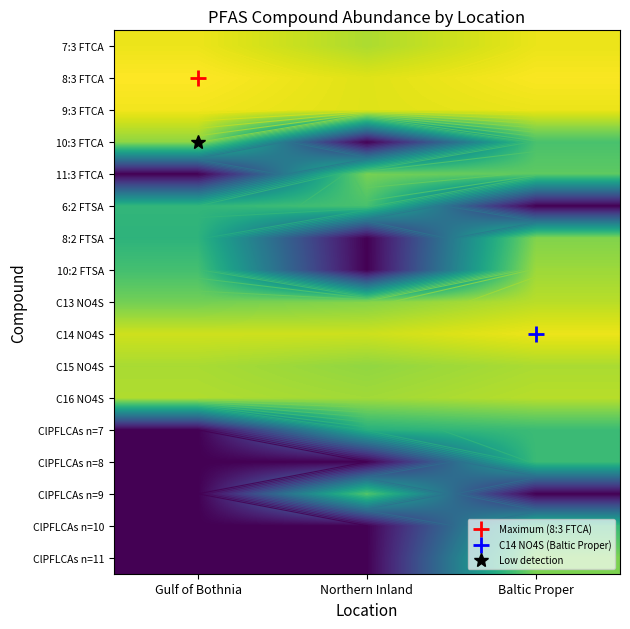

The value of 10:2 FTSA at Baltic Proper is 6.0. True or false?

True